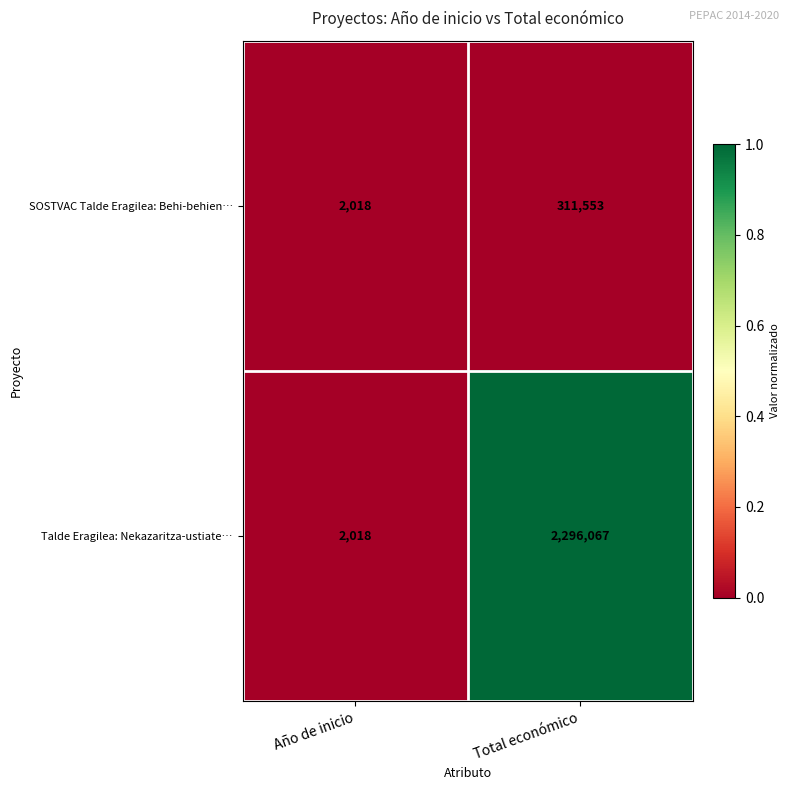

What is the sum of the Talde Eragilea: Nekazaritza-ustiate… values at Año de inicio and Total económico?

2298085